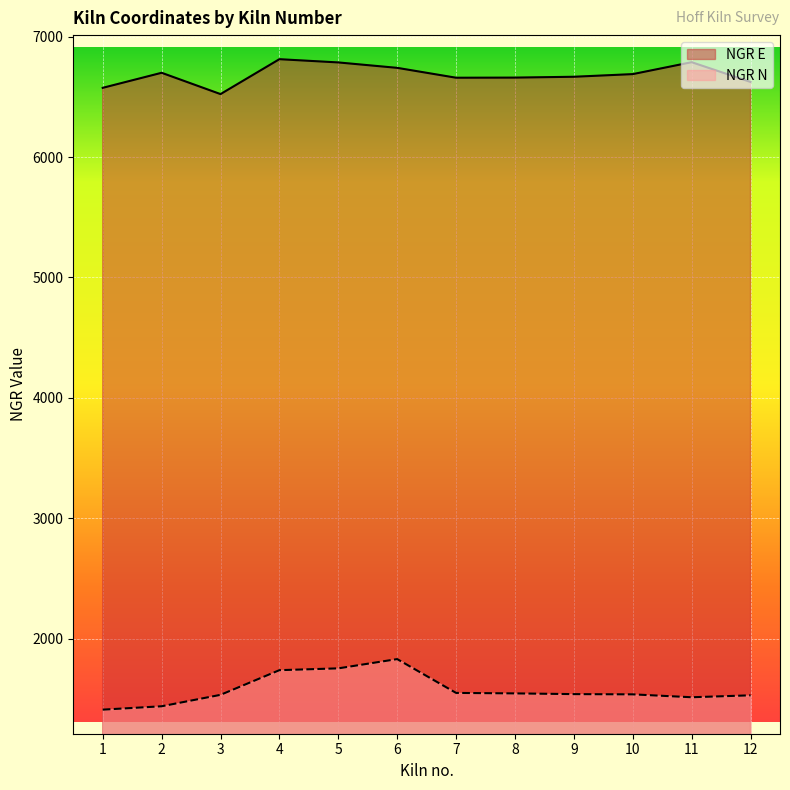

Where is the first local maximum for NGR E?

2